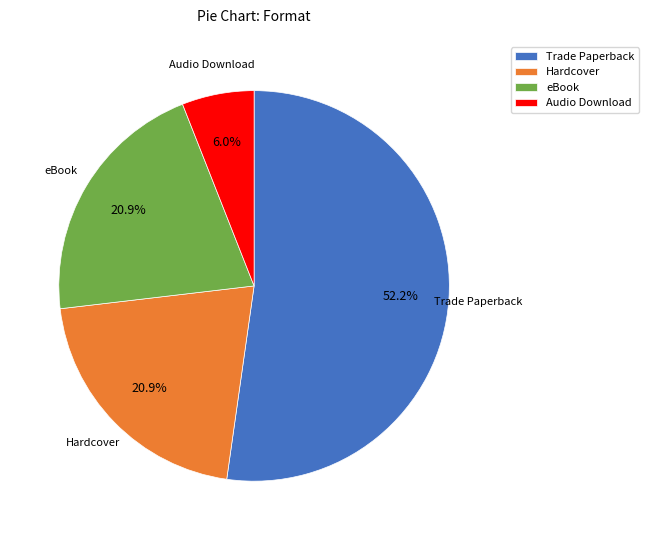

To the nearest percent, what portion does eBook represent?

21%